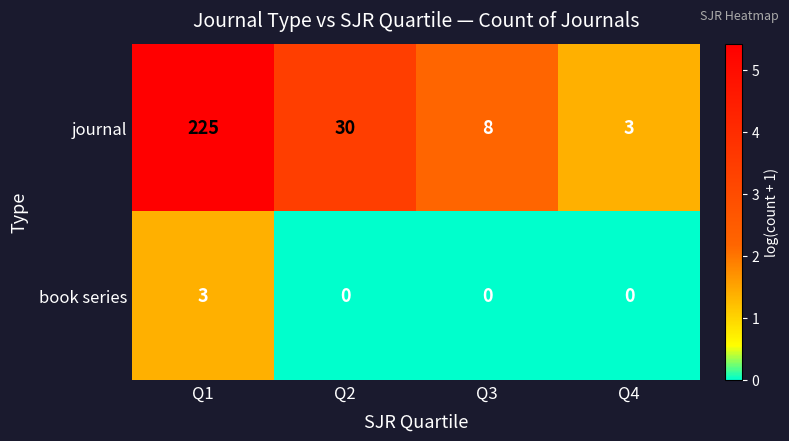

Is it true that journal equals 5 at Q4?

False